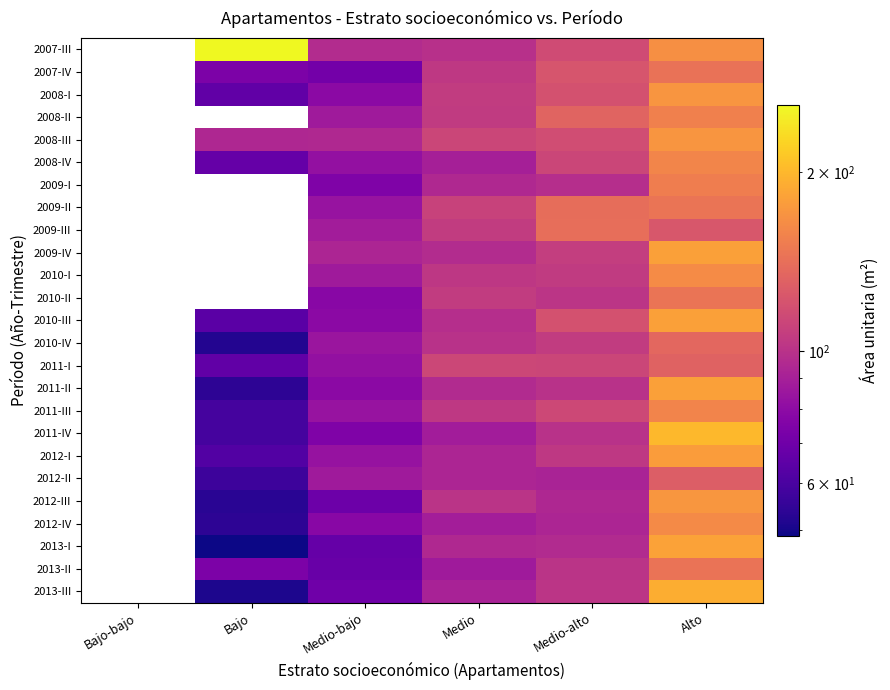

How many series are shown in this chart?

25